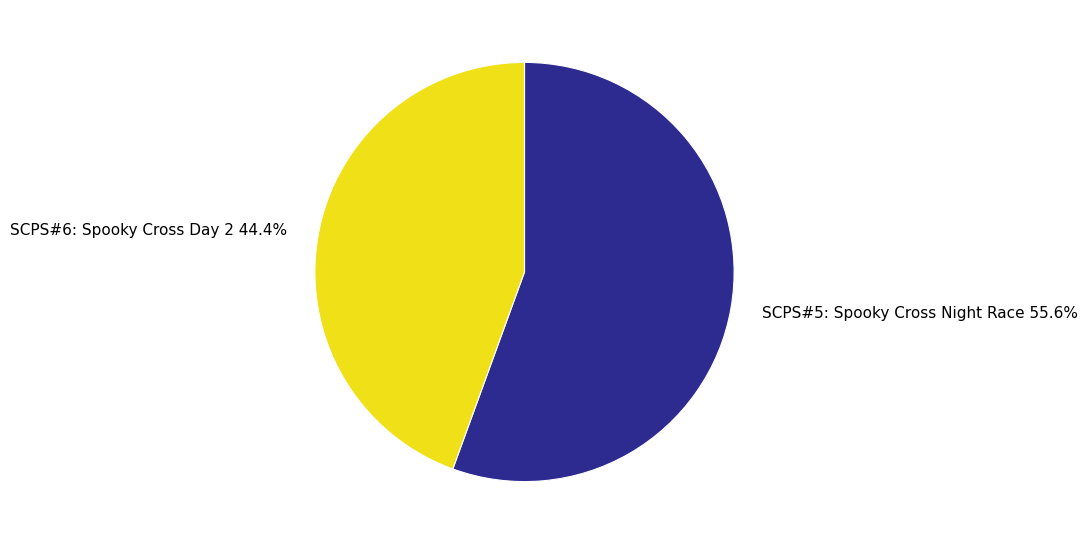

Approximately how many times larger is the value at SCPS#6: Spooky Cross Day 2 compared to SCPS#5: Spooky Cross Night Race?

0.8